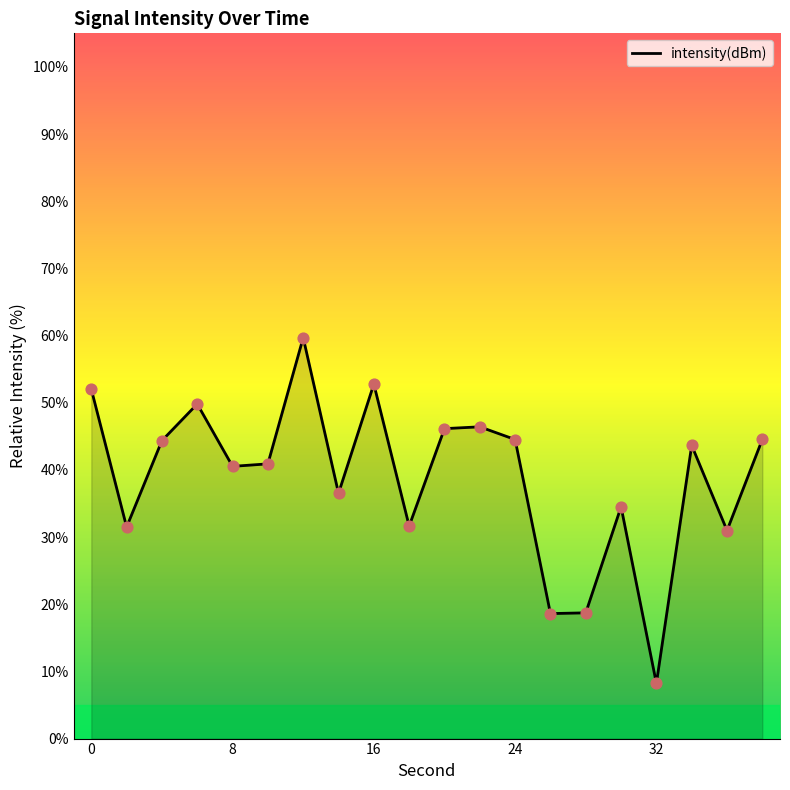

What is the greatest value displayed?

59.7